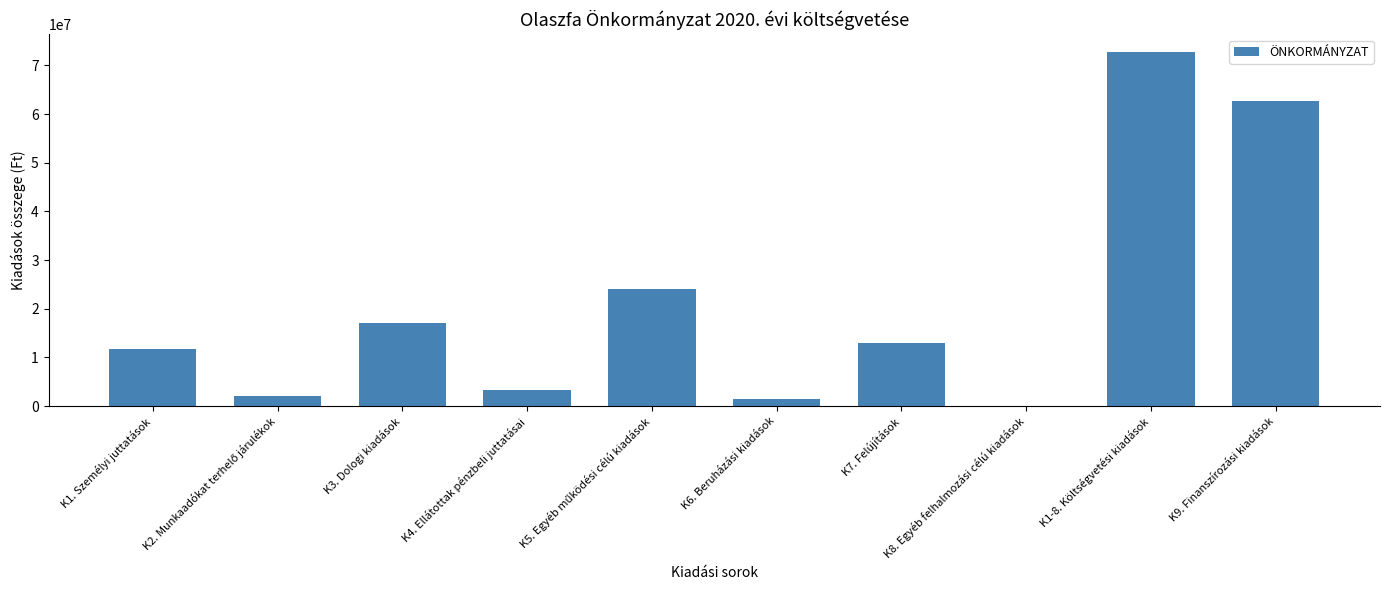

Count the number of data series in this chart.

1